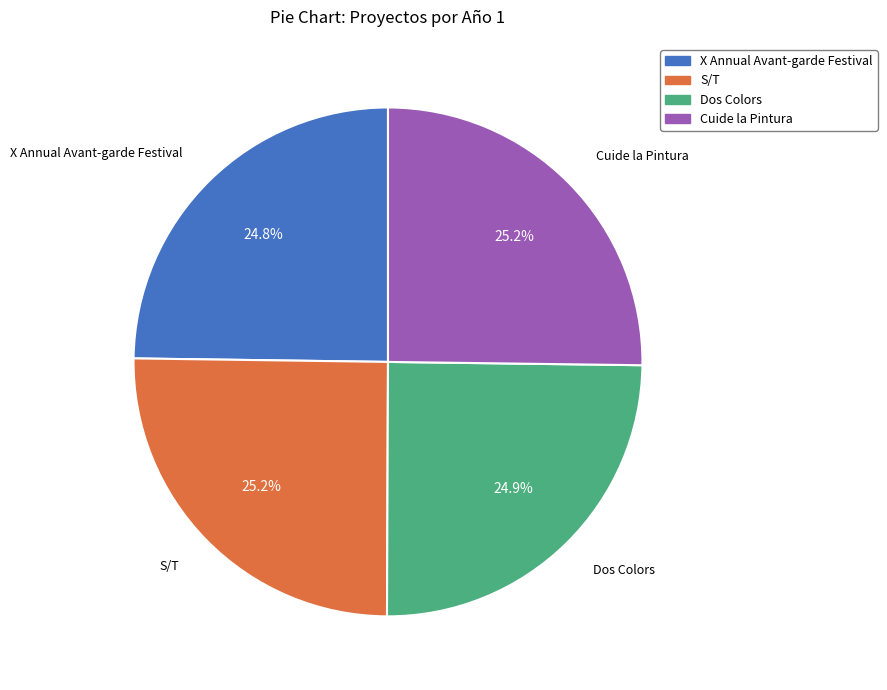

To the nearest percent, what portion does Cuide la Pintura represent?

25%